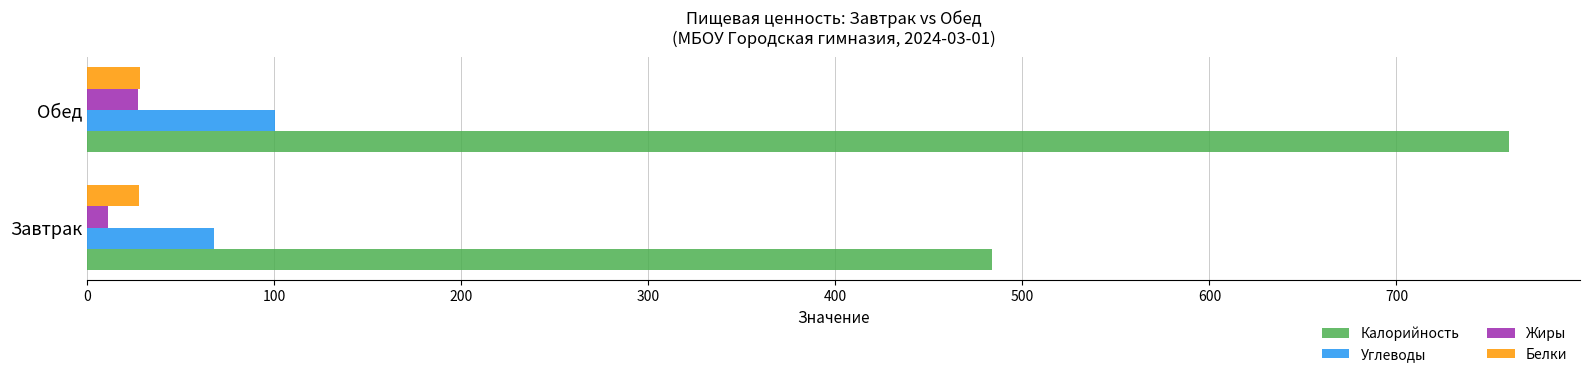

Which series has the largest total across all categories?

Калорийность